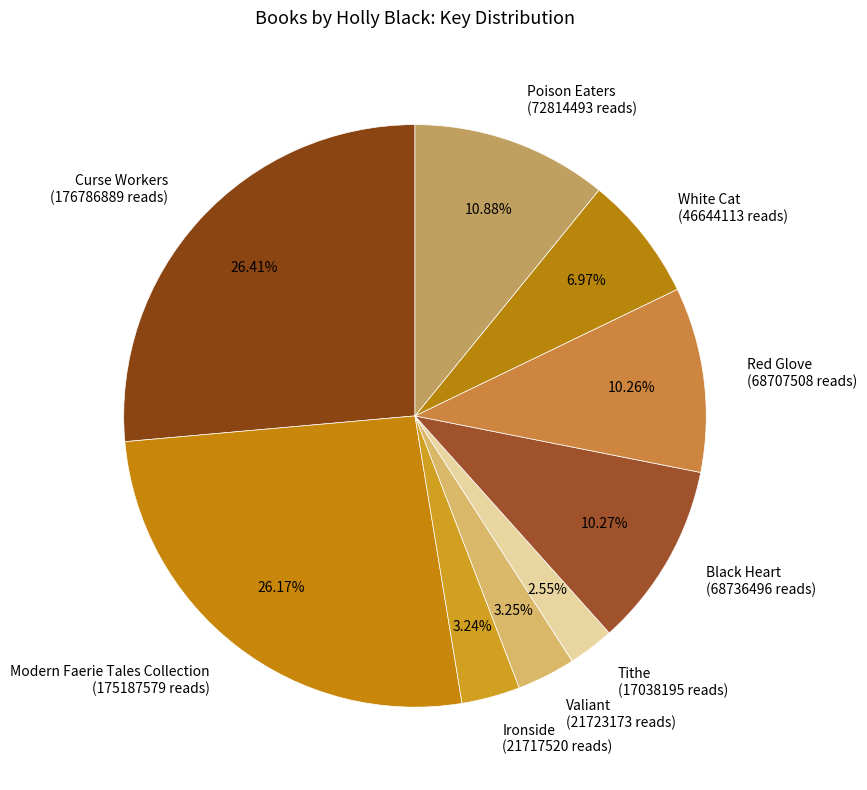

Does Poison Eaters (72814493 reads) represent more than half of the total?

No